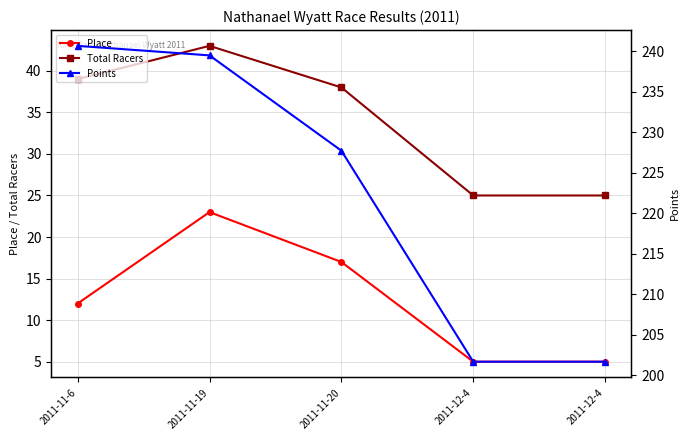

What is the difference between the Total Racers values at 2011-12-4 and 2011-11-20?

13.0